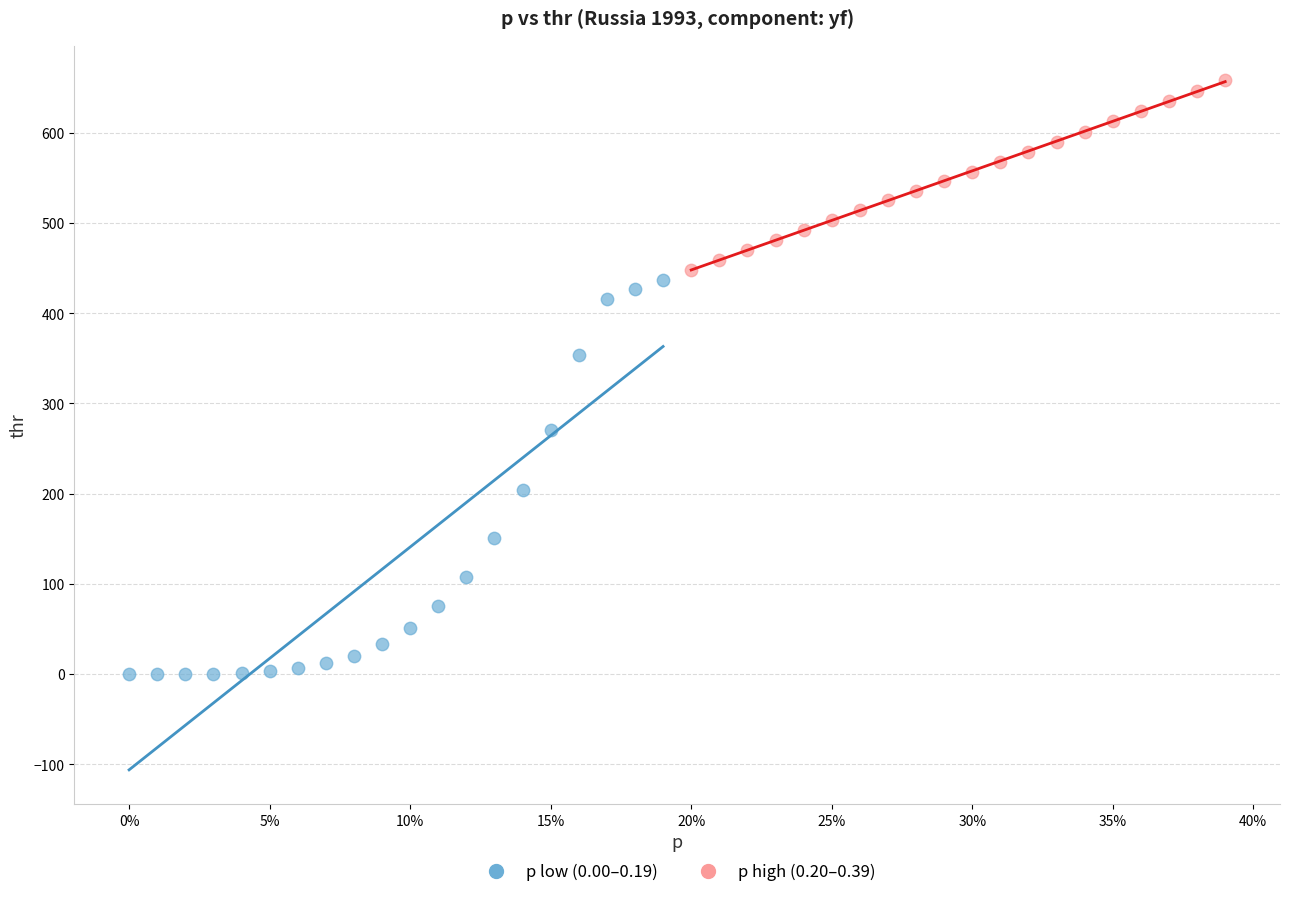

Which series reaches the minimum Y coordinate?

p low (0.00–0.19)